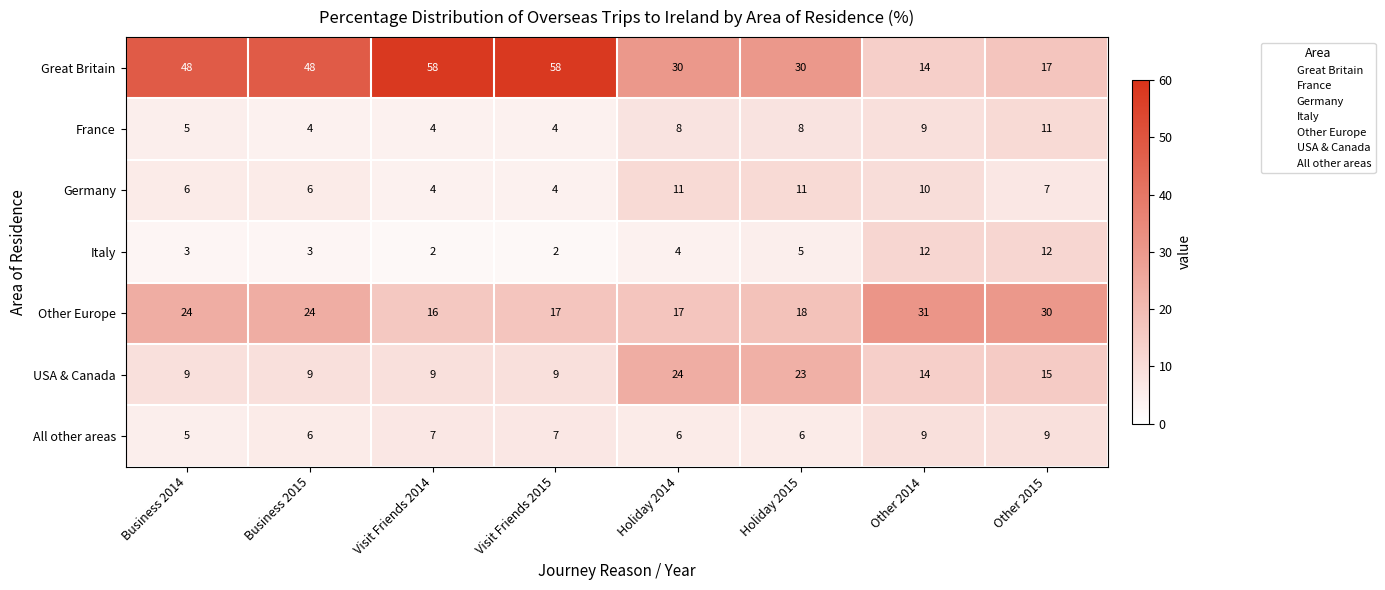

At which label does All other areas reach its minimum?

Business 2014